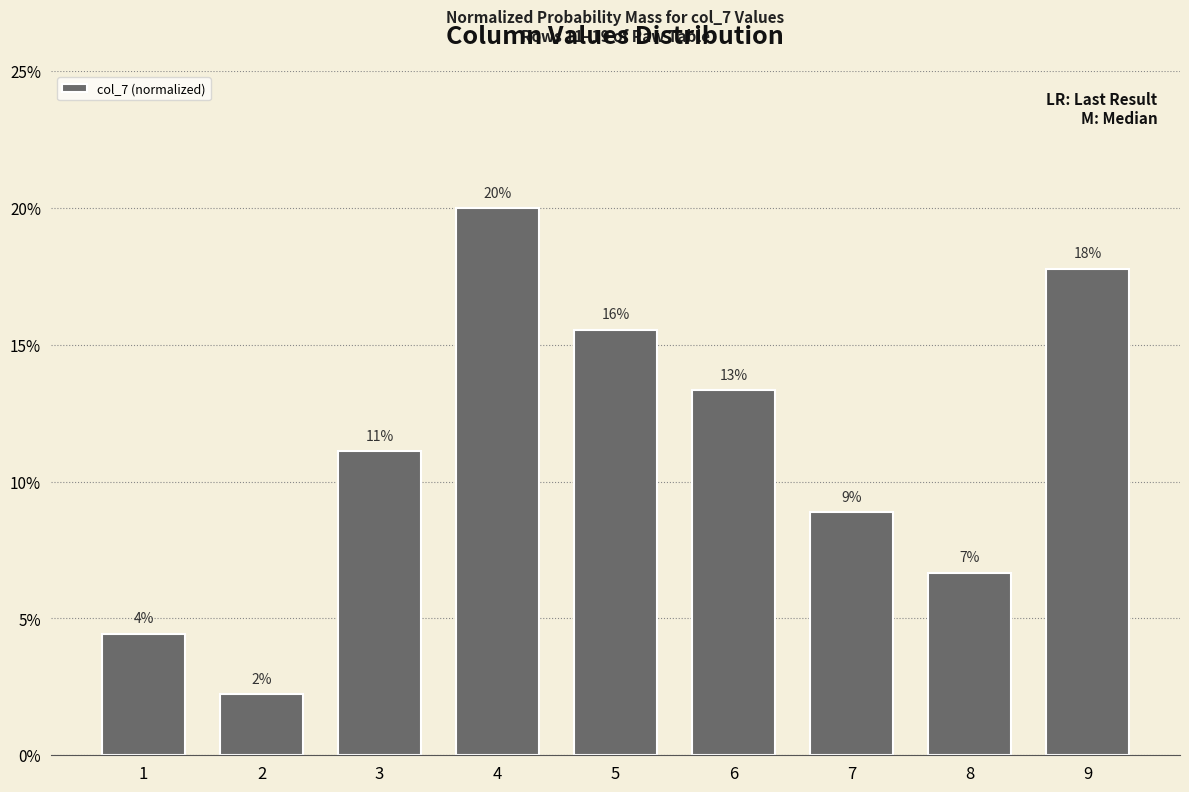

Which label corresponds to the smallest value in the chart?

2